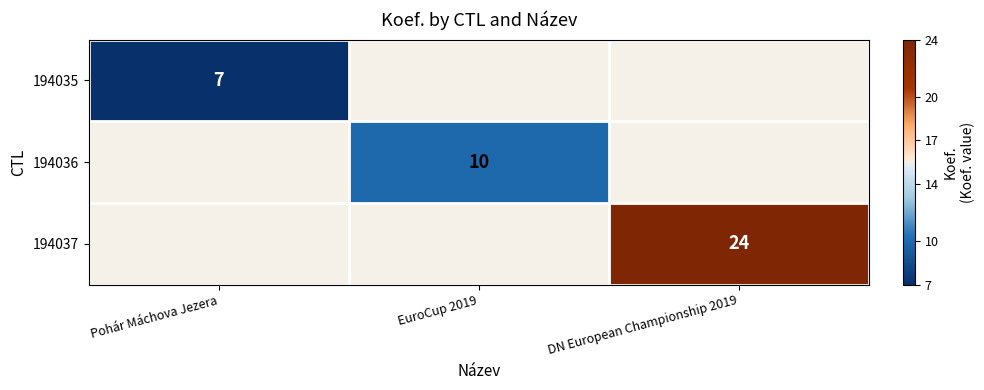

The 194036 series shows 10 at EuroCup 2019. True or false?

True